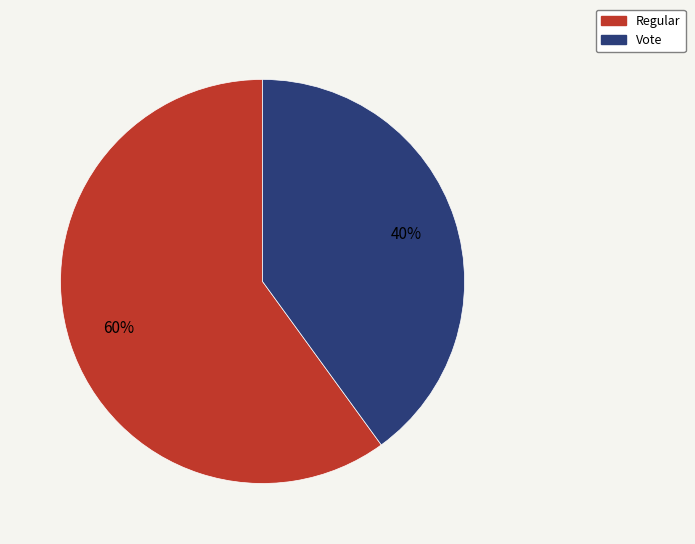

Combined, do Vote and Regular account for over 50%?

Yes